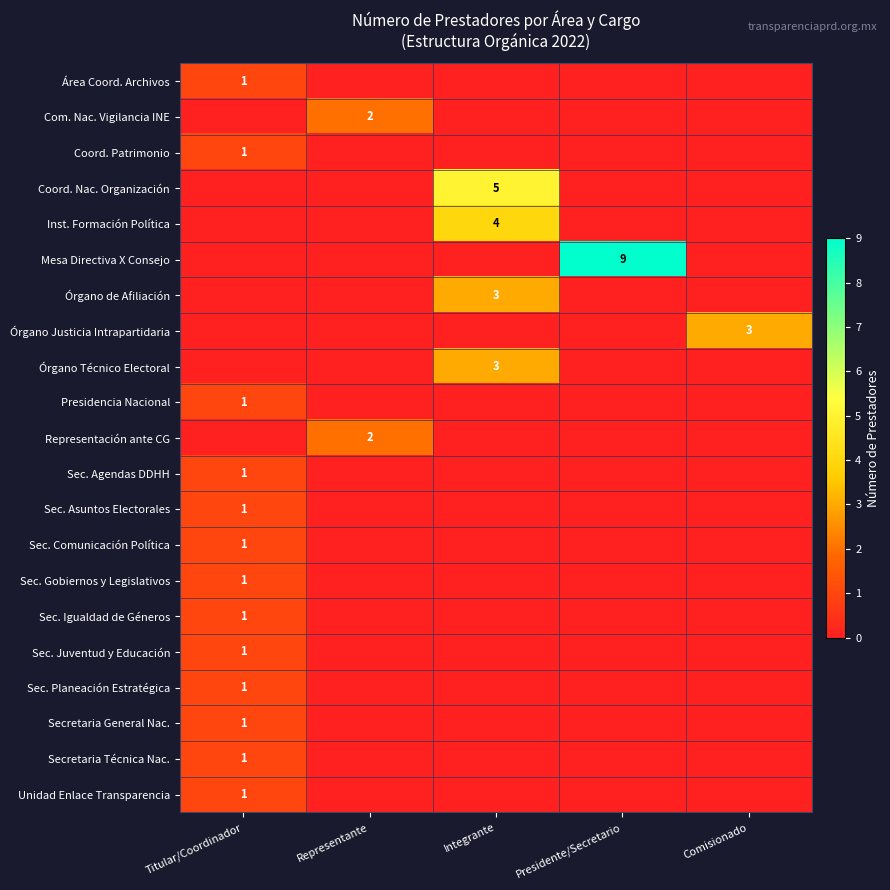

The Órgano Técnico Electoral series shows 1 at Integrante. True or false?

False